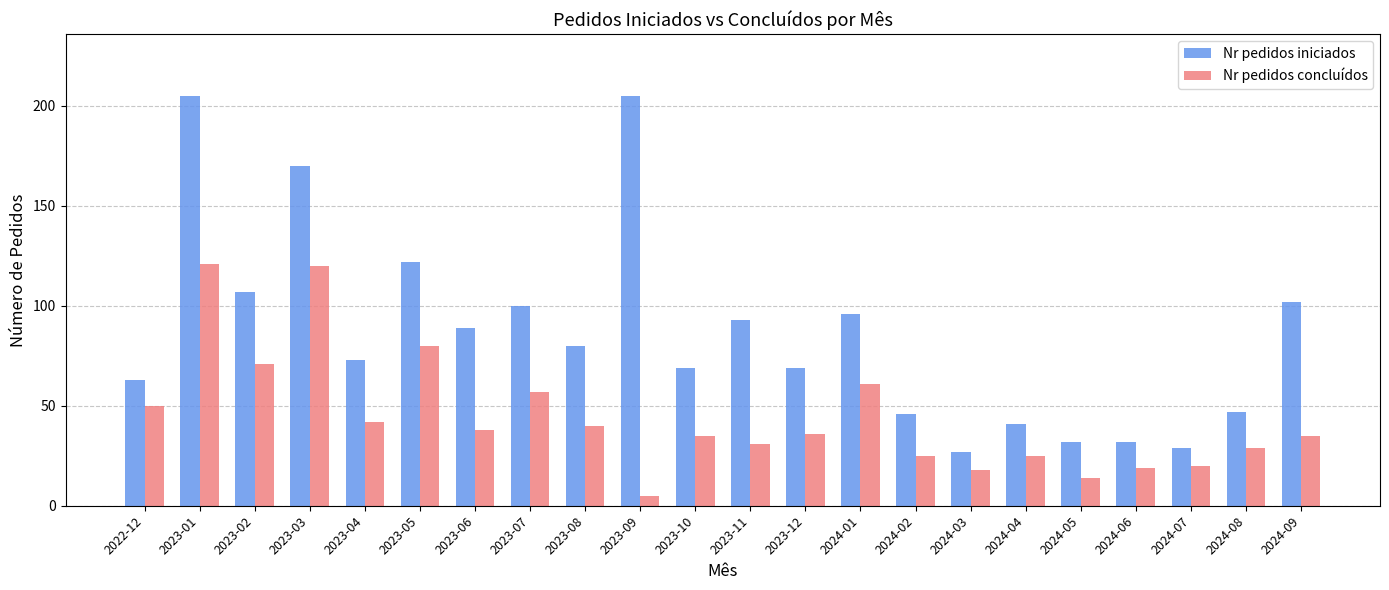

What is the total value across all series at 2024-09?

137